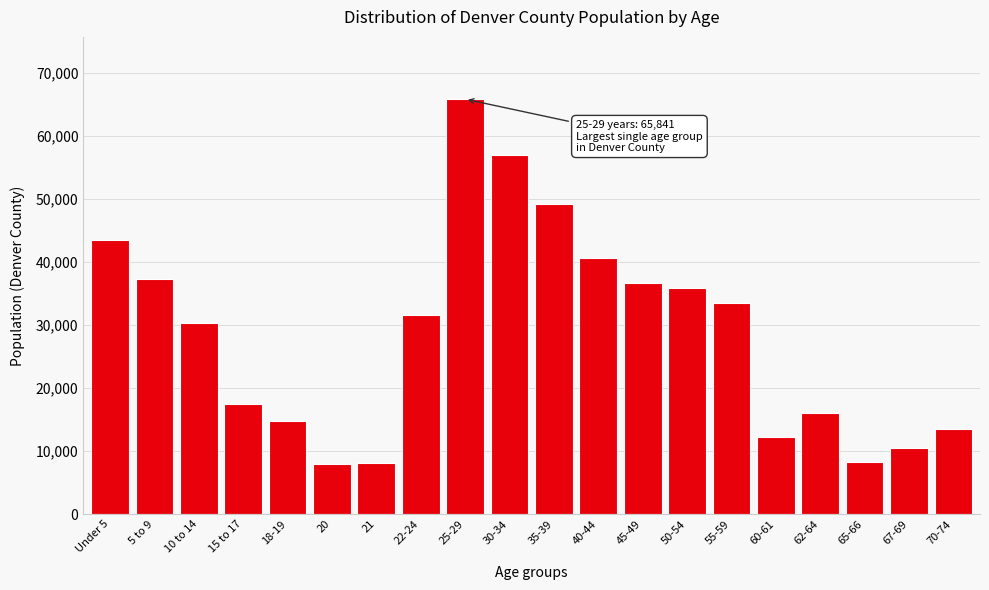

What is the minimum value shown in the chart?

7999